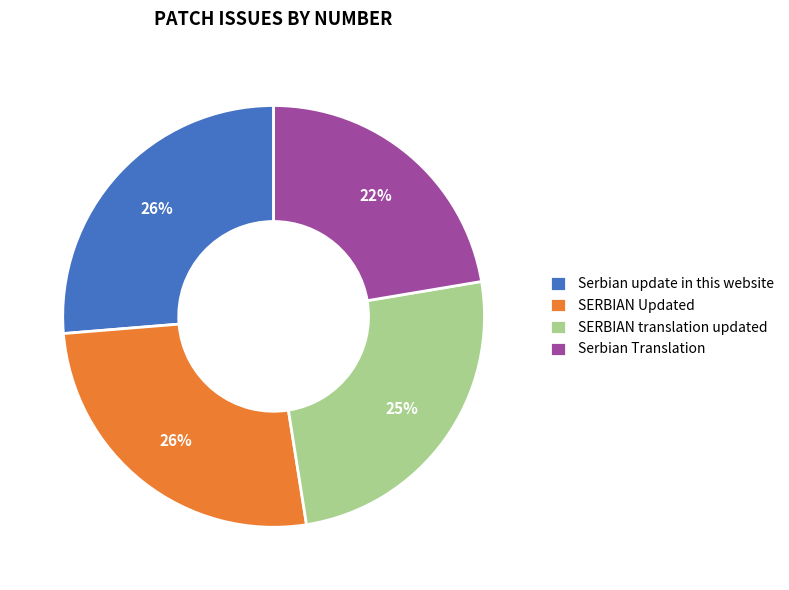

True or false: Serbian Translation accounts for 10% of the total.

False